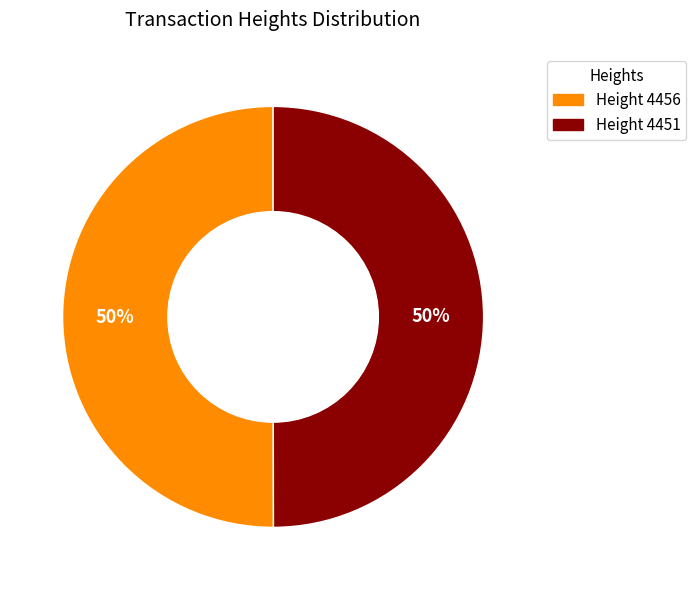

To the nearest percent, what is the average slice percentage?

50%